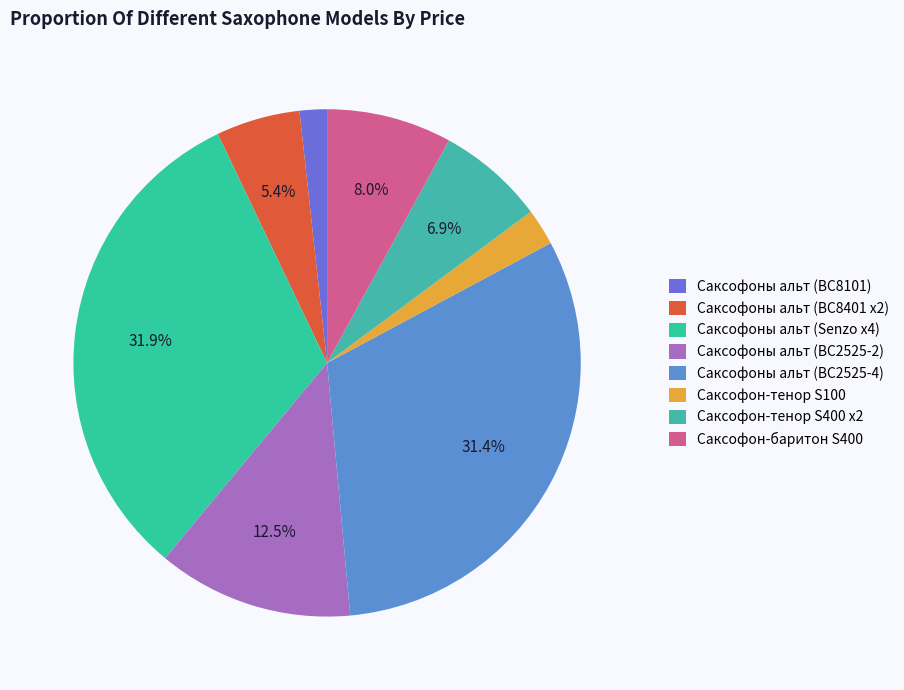

How many slices are in this pie chart?

8